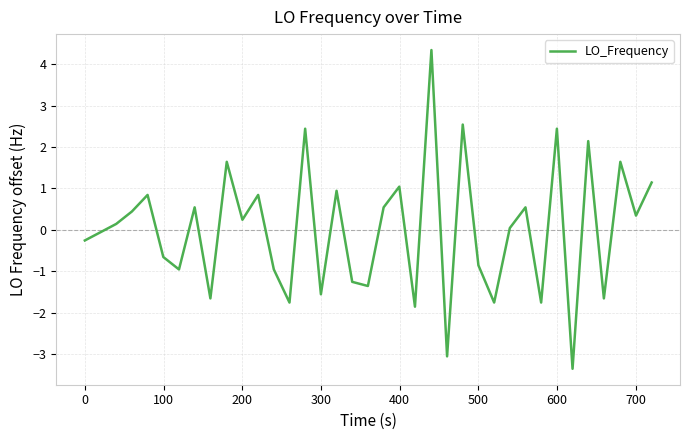

What is the minimum value shown in the chart?

-3.4